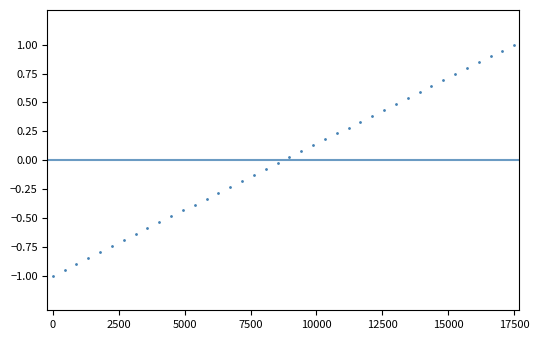

What is the range of Y values (max minus min)?

2.0